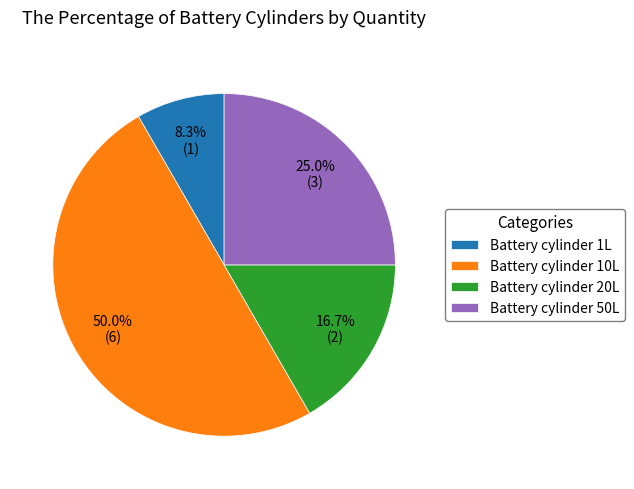

What percentage is the Battery cylinder 1L slice, to the nearest percent?

8%